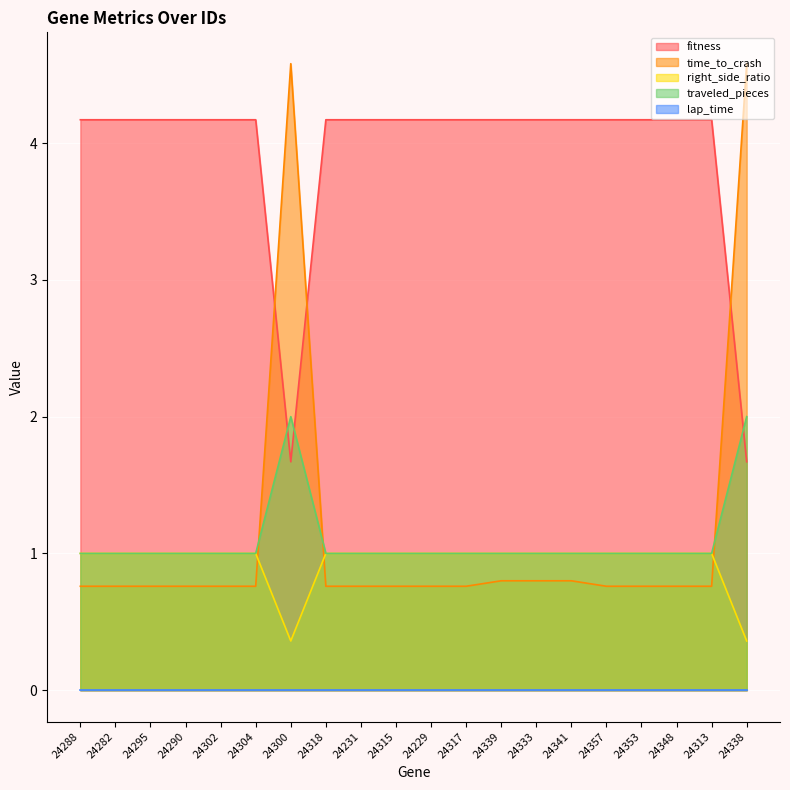

True or false: right_side_ratio and fitness cross at least once.

False